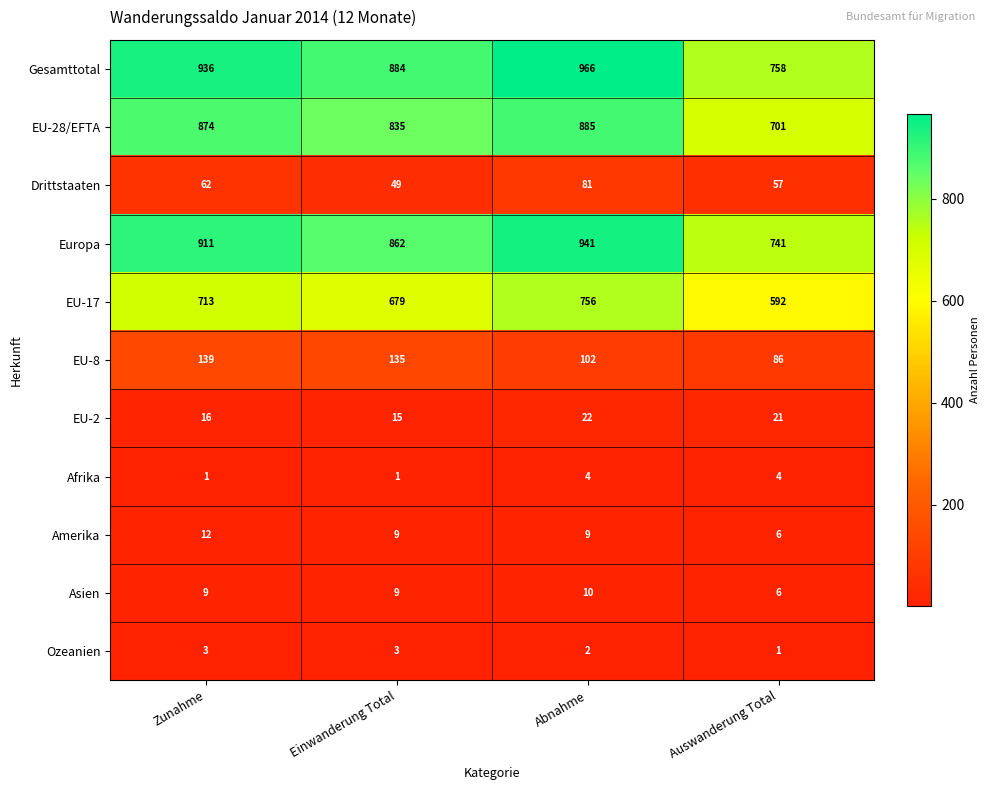

Which series has the largest total across all categories?

Gesamttotal